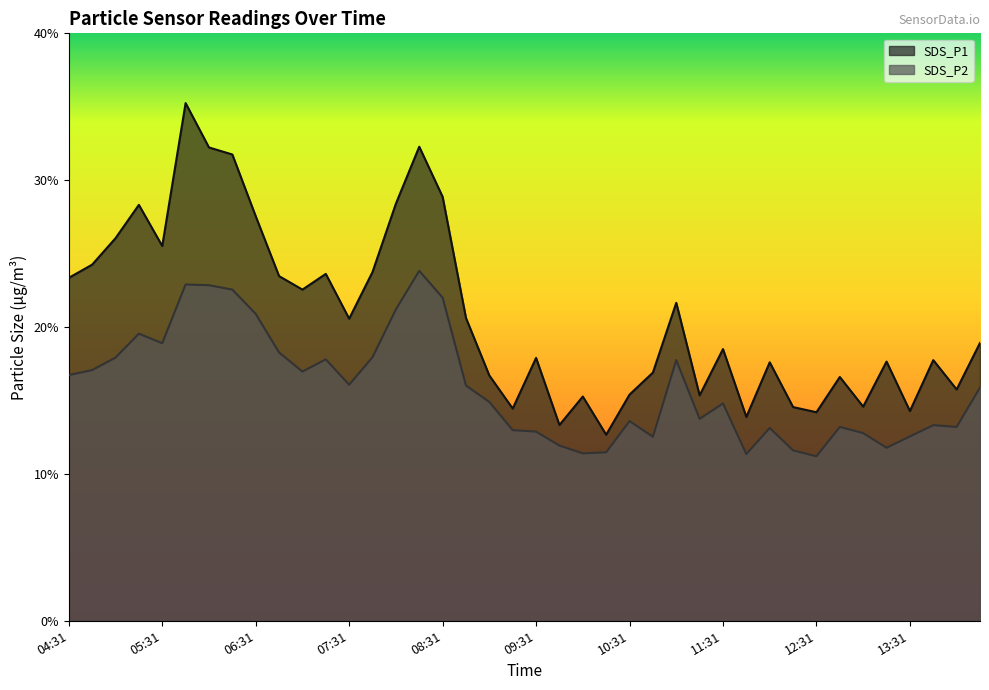

How many data points does each series have?

40